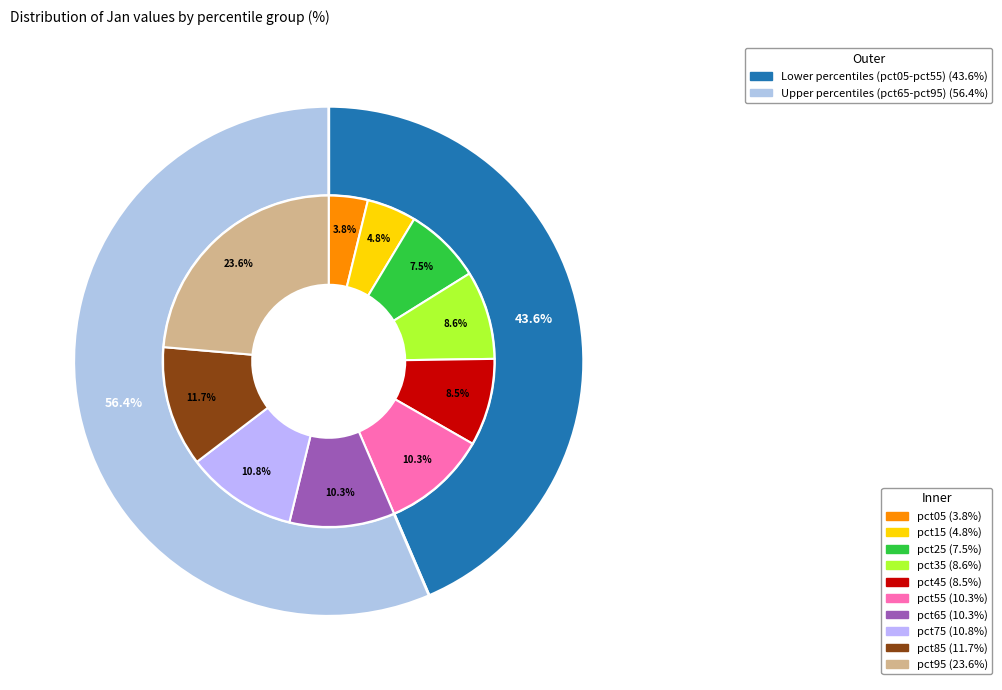

What percentage is the pct05 slice, to the nearest percent?

4%